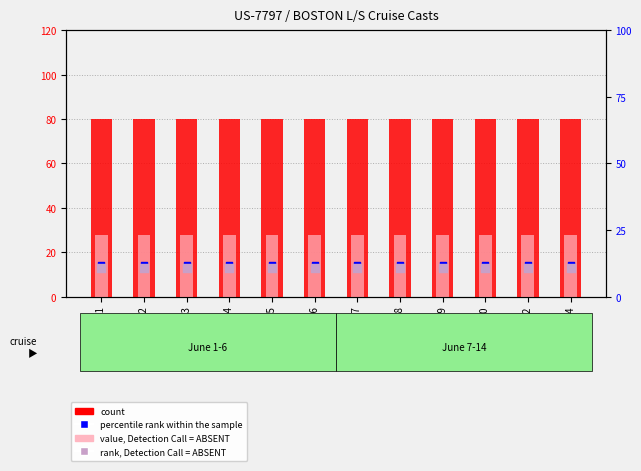

At how many categories does at least one series exceed 54?

12